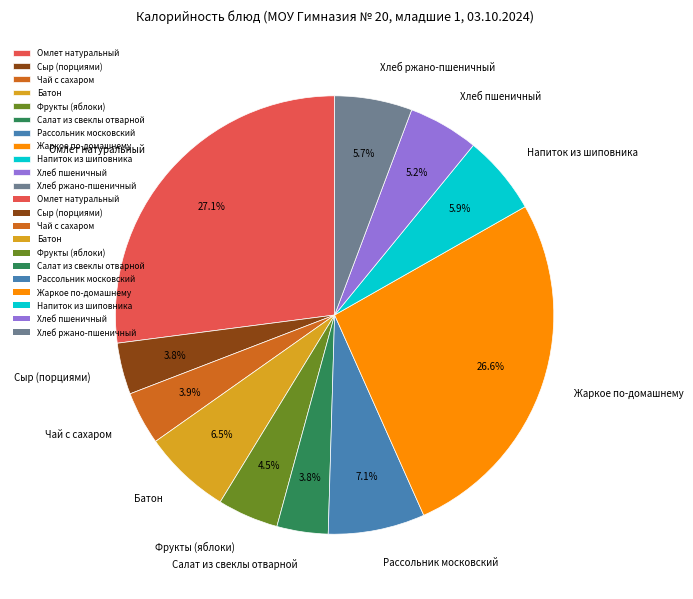

What percentage is the Сыр (порциями) slice, to the nearest percent?

4%